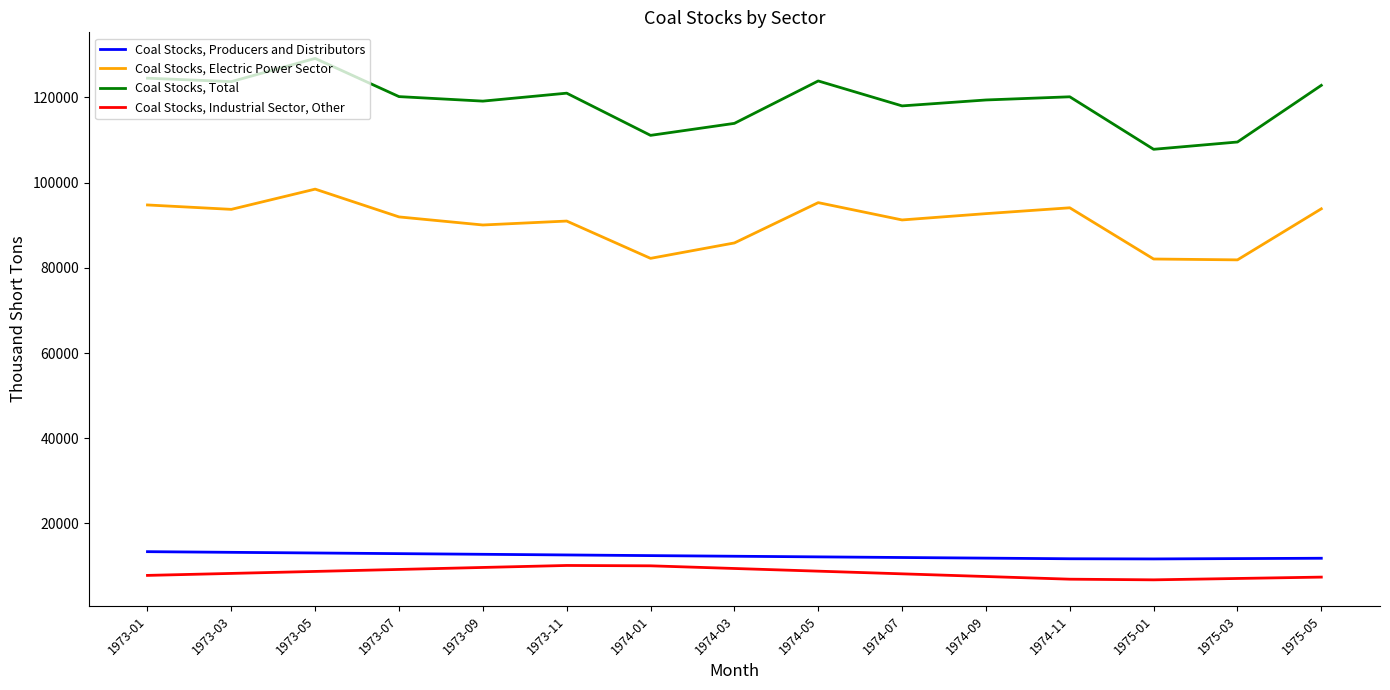

True or false: Coal Stocks, Total and Coal Stocks, Producers and Distributors cross at least once.

False